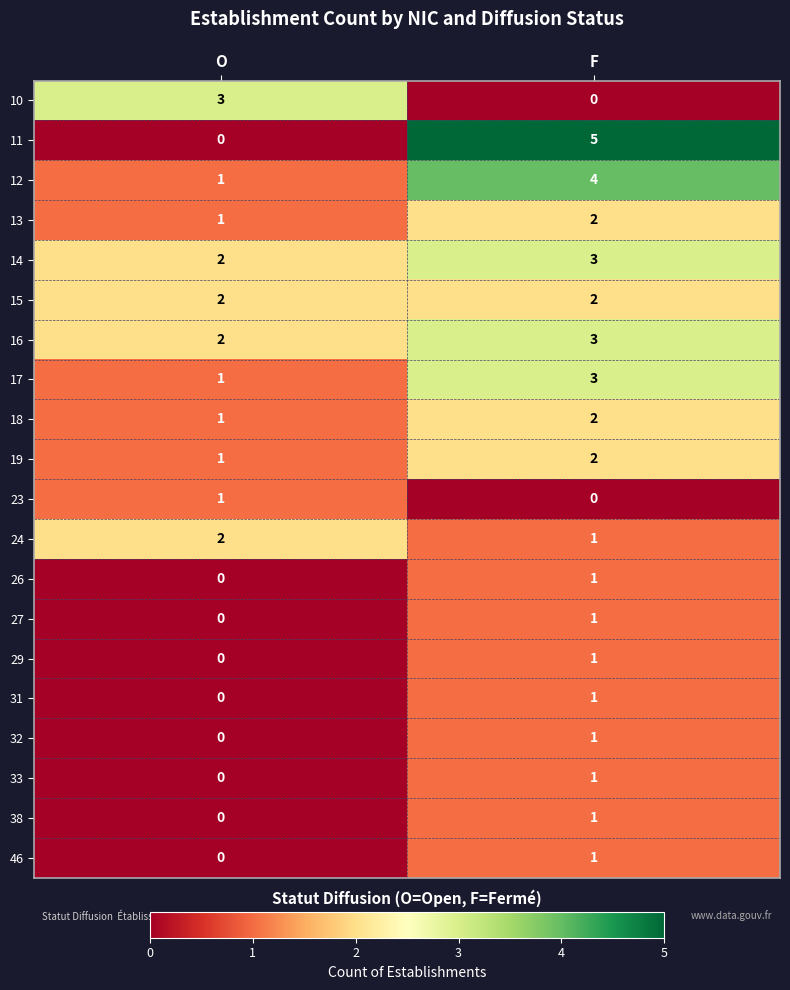

At which label is 31 closest to 0?

O